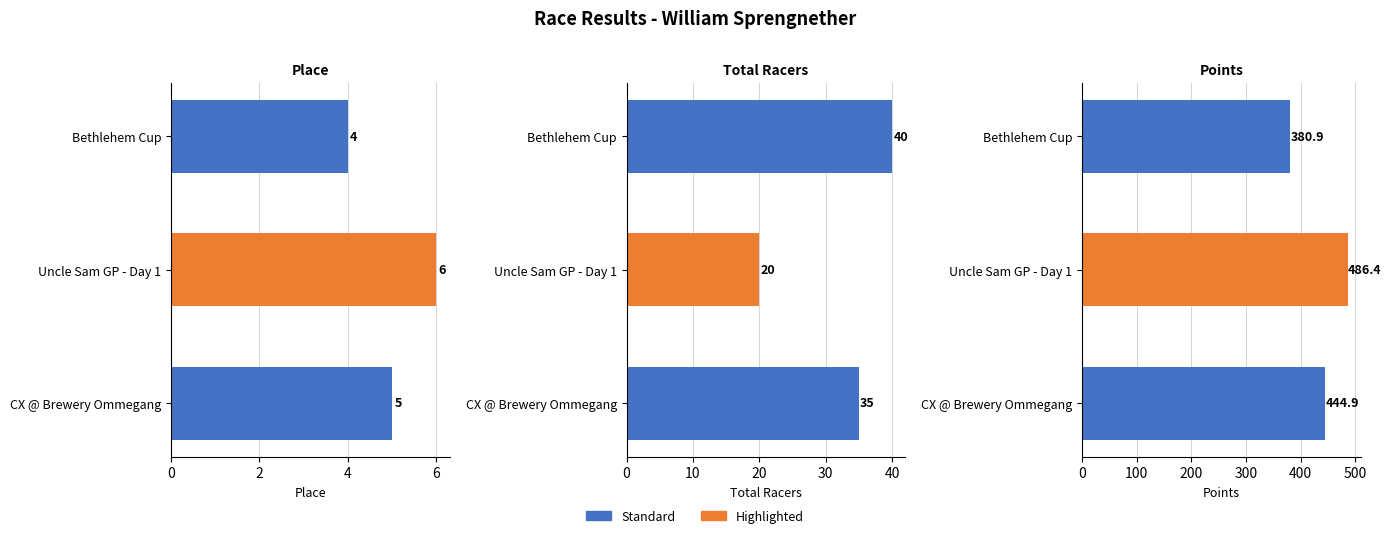

What is the difference between the highest and lowest values at Uncle Sam GP - Day 1?

480.4